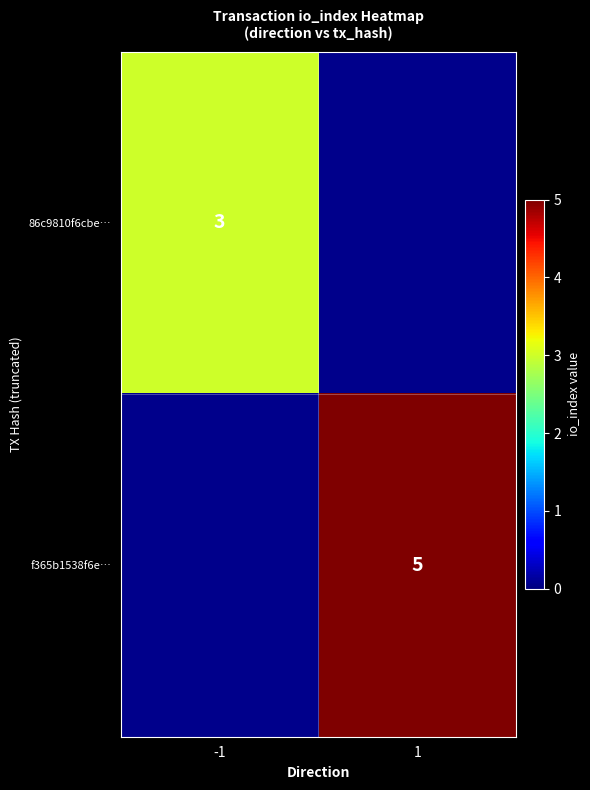

The value of f365b1538f6e… at 1 is 7. True or false?

False